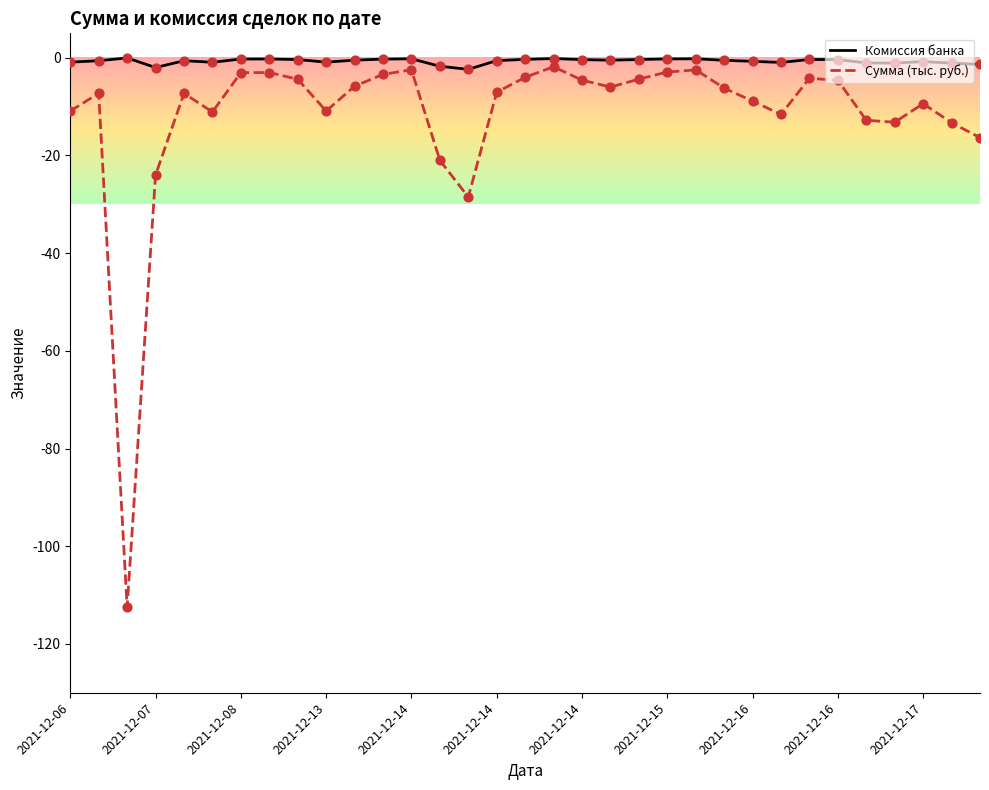

What are all the series names shown in the legend?

Комиссия банка, Сумма (тыс. руб.)